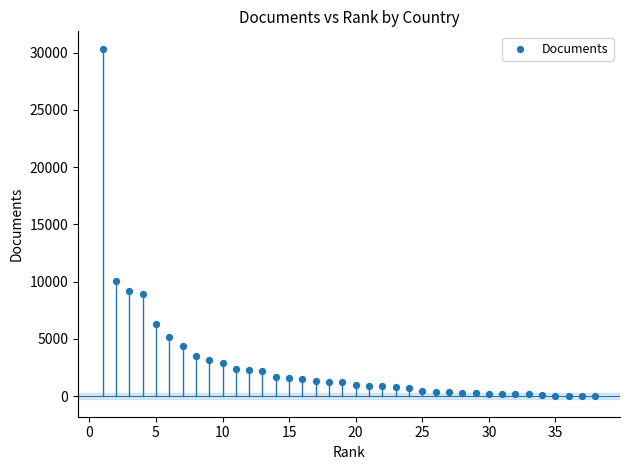

What Y value in the scatter plot is closest to 15166?

10022